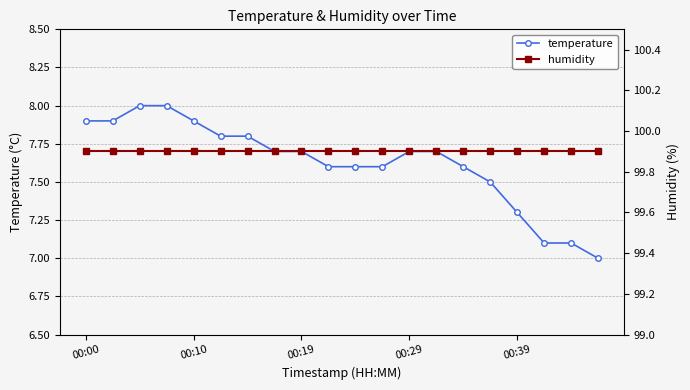

What is the lowest value of the temperature series?

7.0